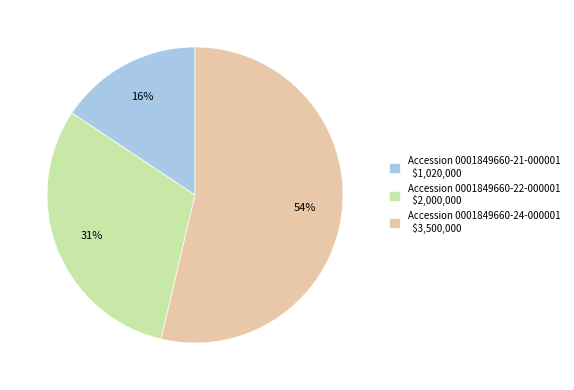

Which category has the biggest portion of the pie?

Accession 0001849660-24-000001 $3,500,000